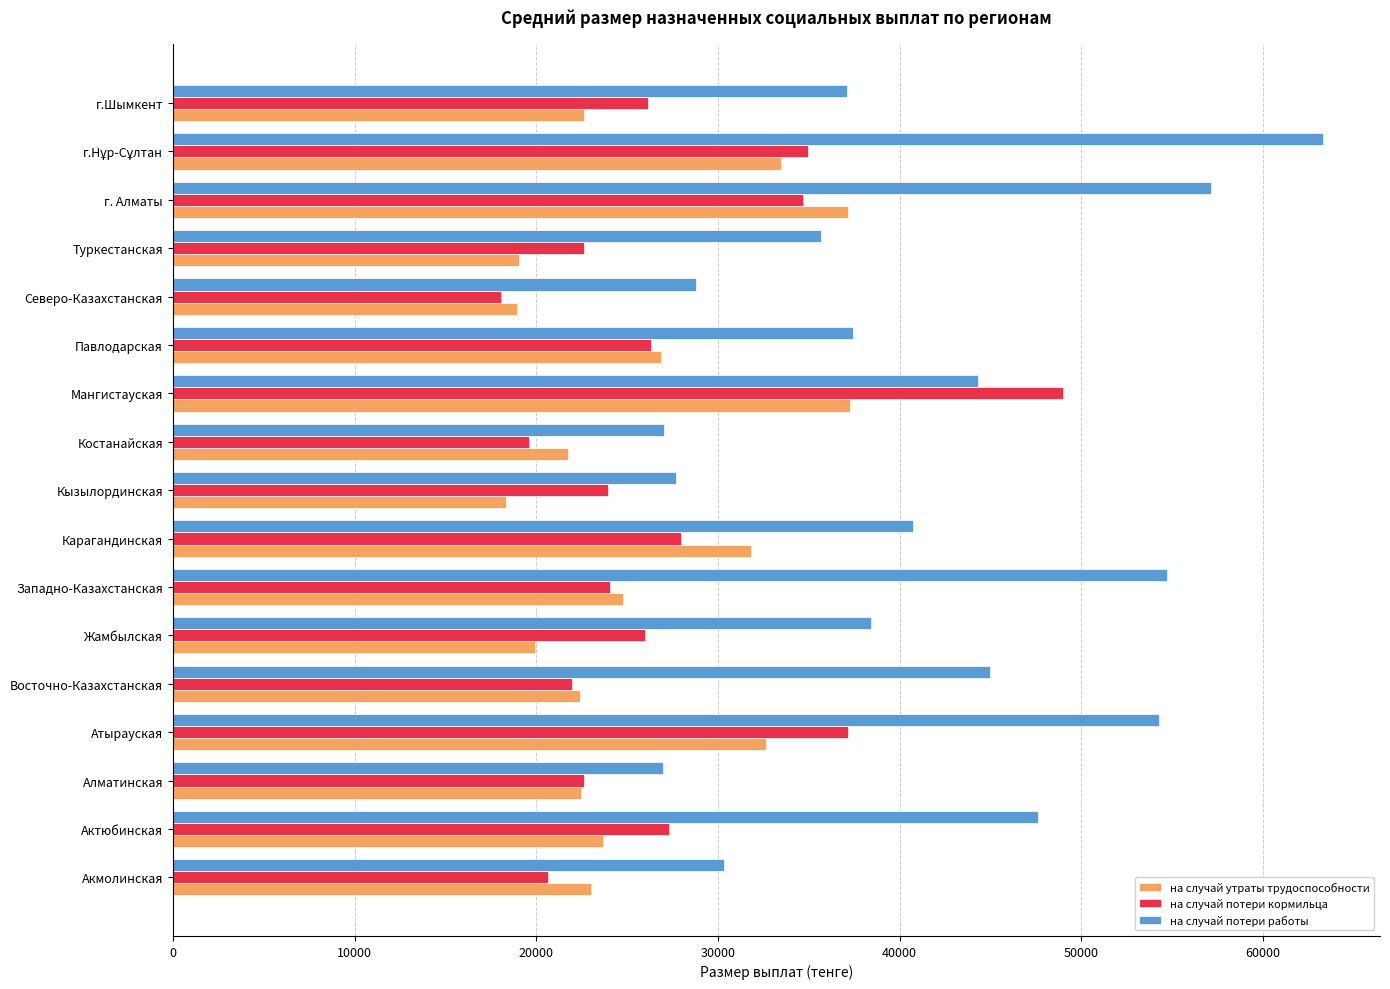

What is the spread (max minus min) of values at Актюбинская?

23943.9